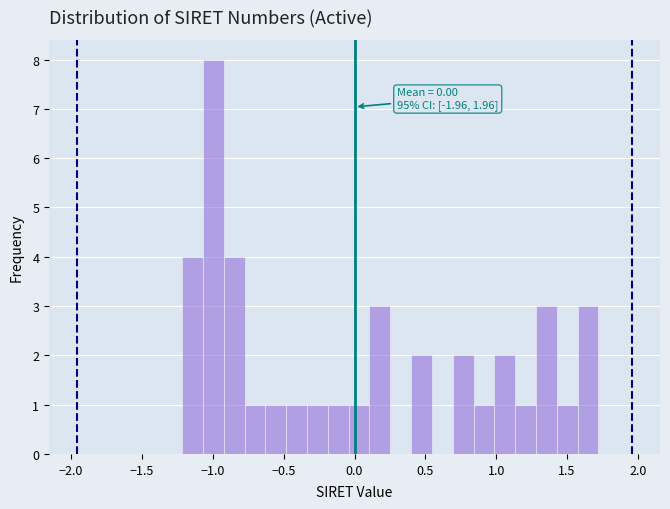

Read against the x-axis, roughly where is the centre of the tallest bar?

-1.00